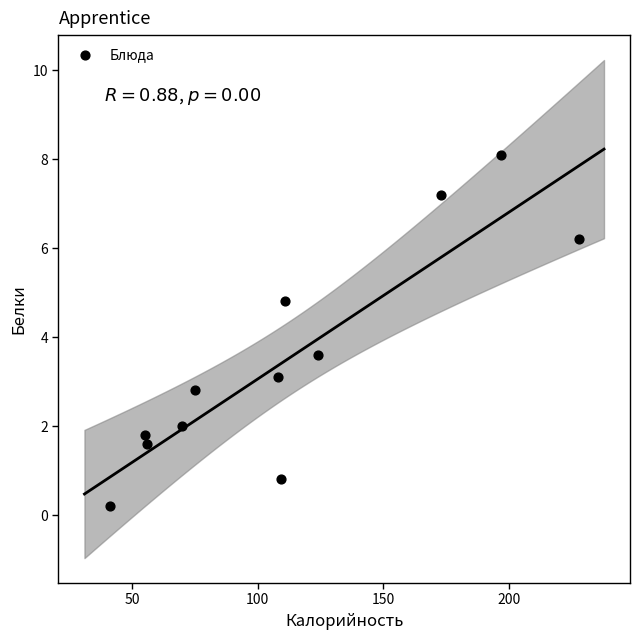

What Y value in the scatter plot is closest to 4?

3.6